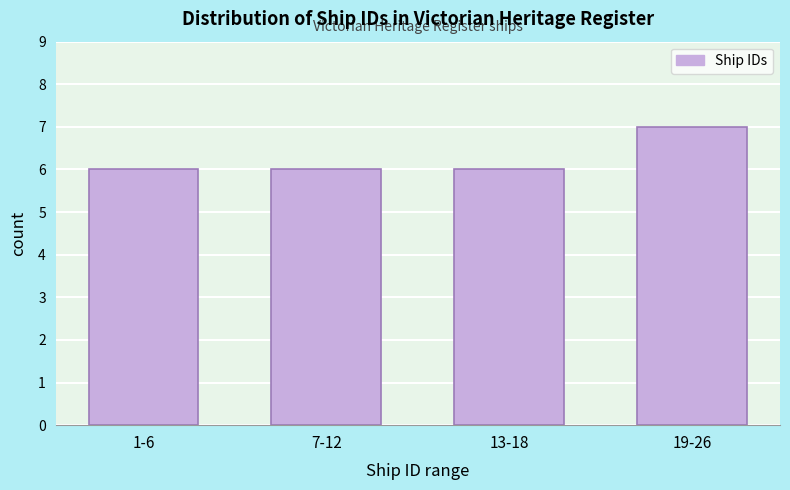

Reading left to right, extract all data points from this chart.

6	6	6	7